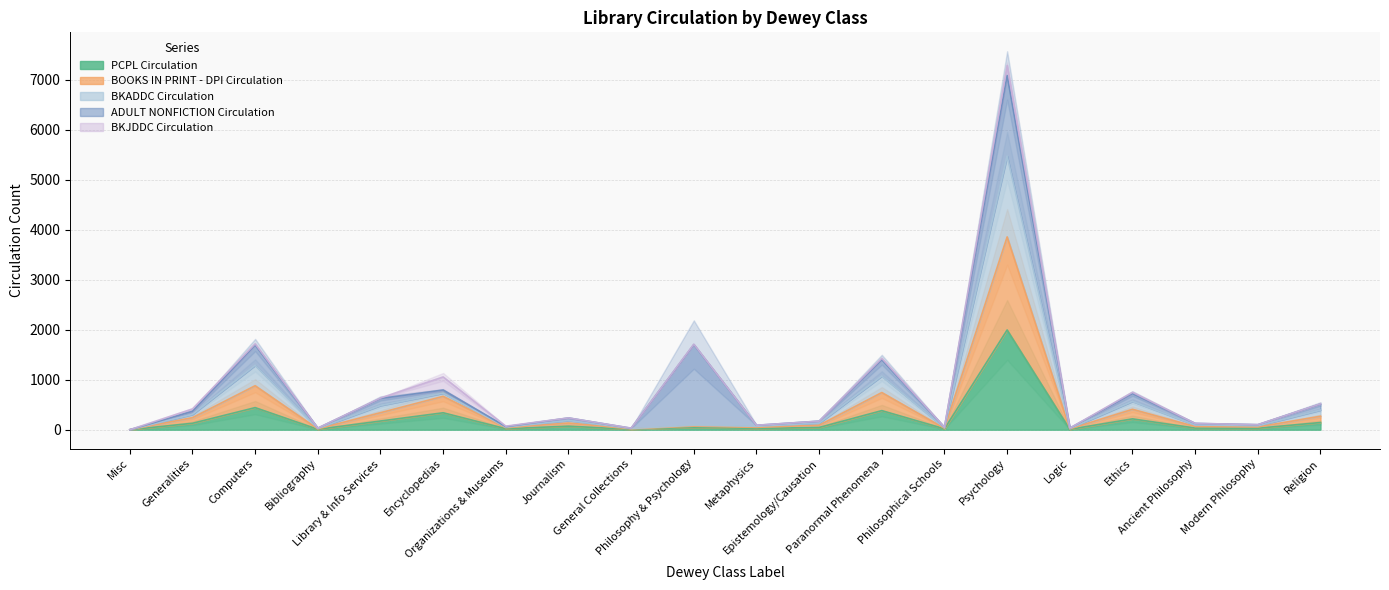

What is the value of the BOOKS IN PRINT - DPI Circulation point at the 17th from the left?

409